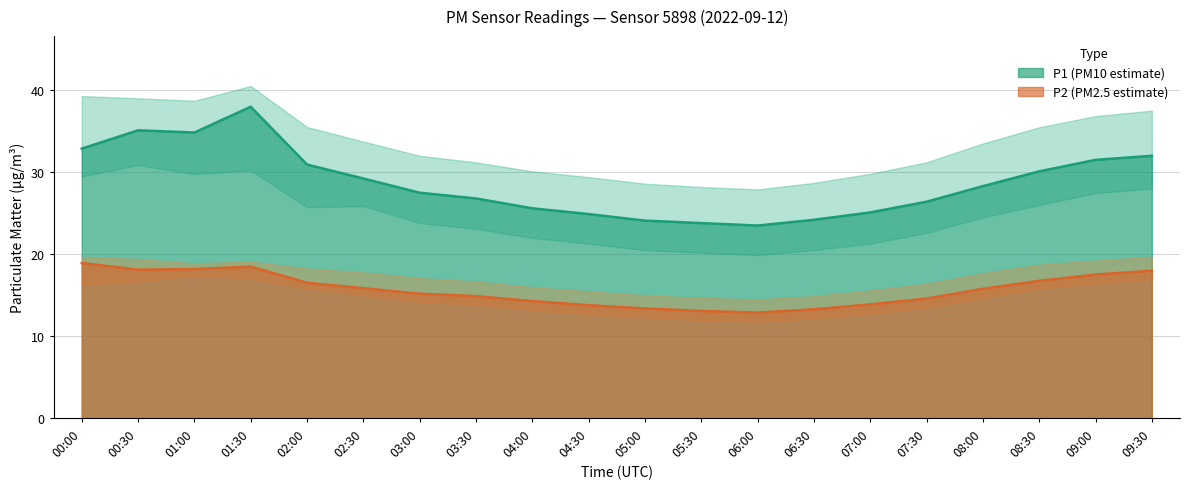

At which category is the sum across all series the highest?

01:30